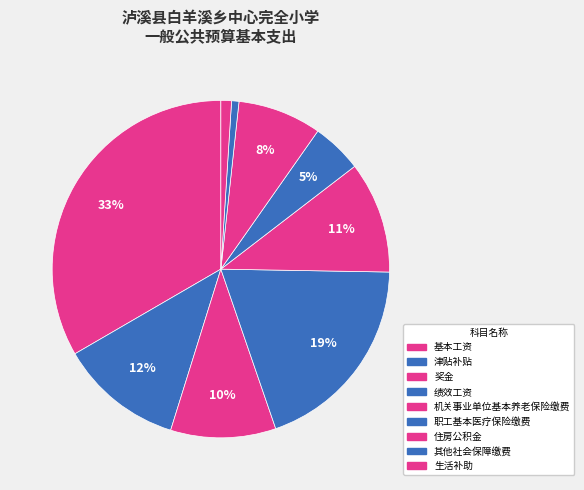

Is it true that 绩效工资 is 11% of the pie?

False